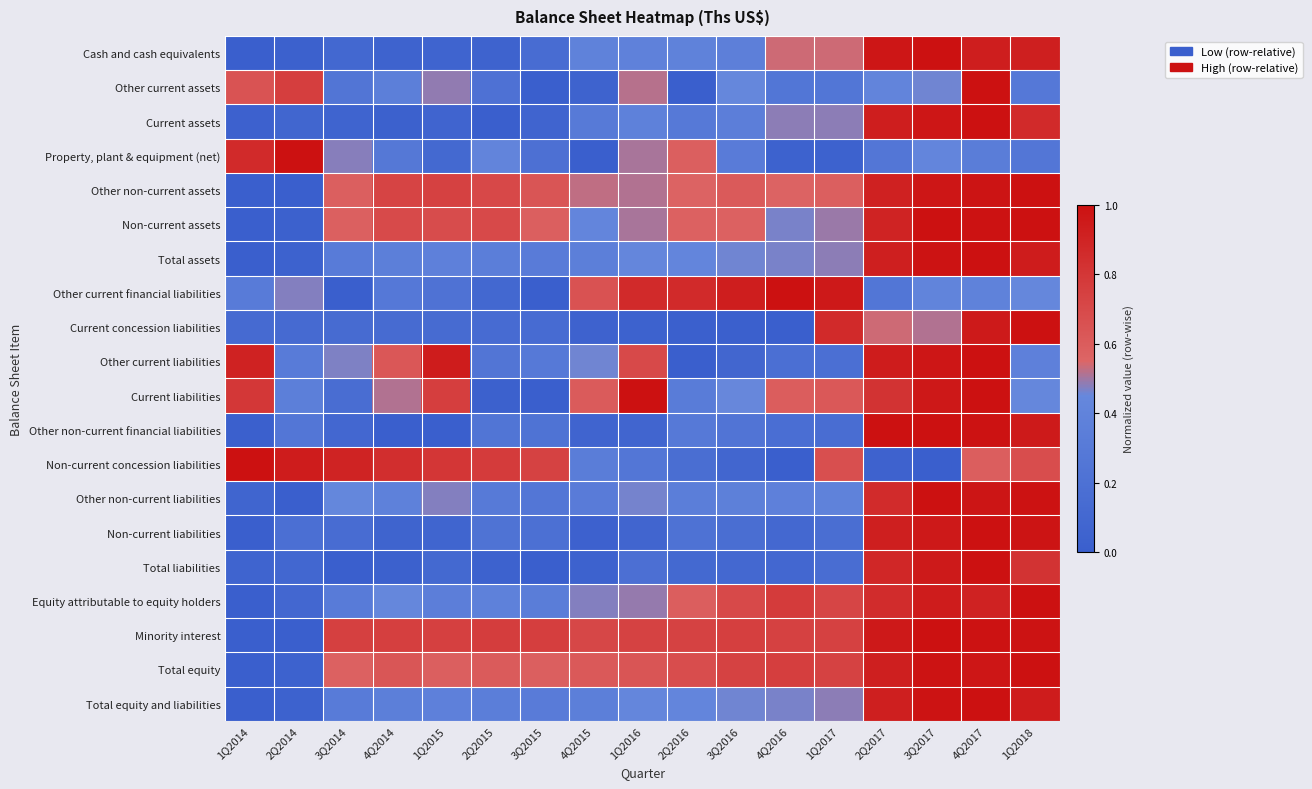

What is the total value across all series at 2Q2016?

7.6